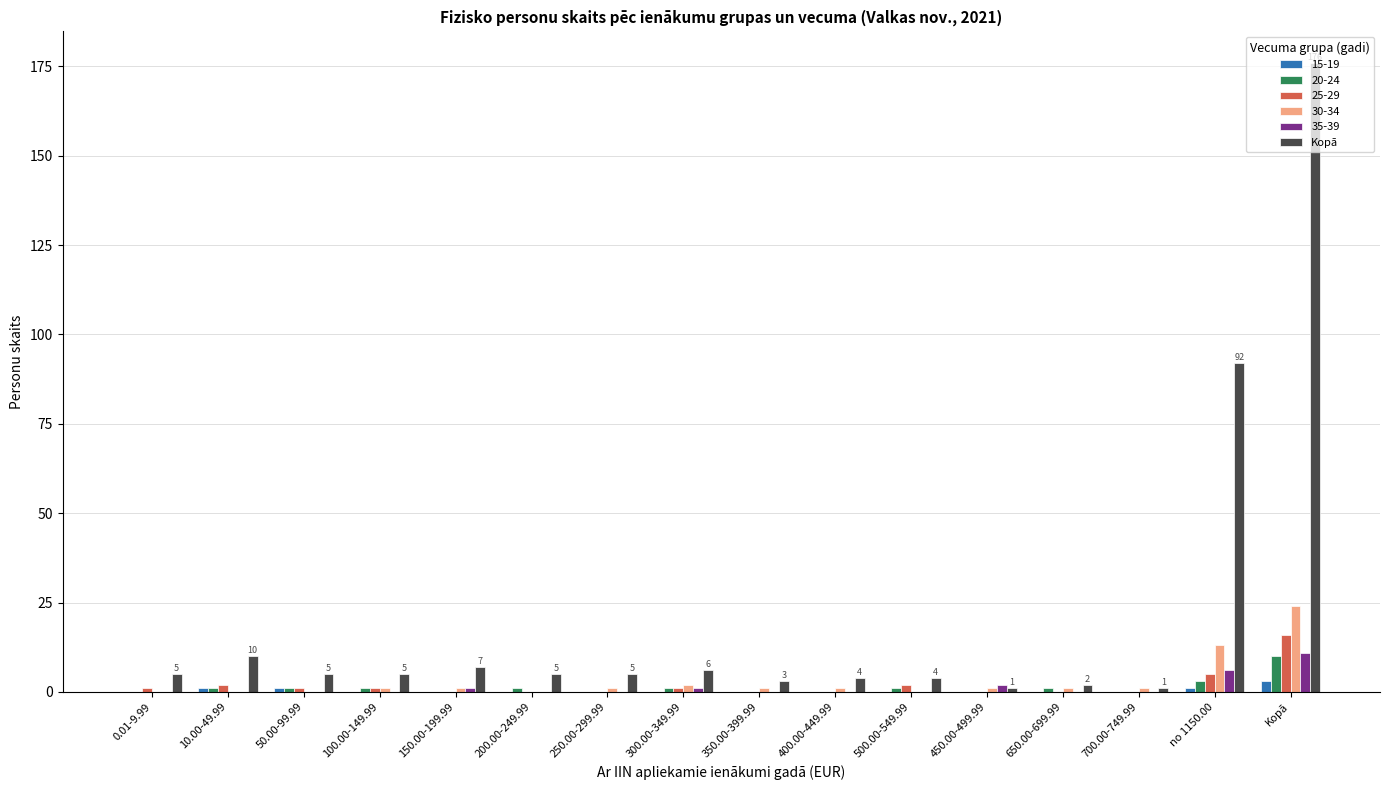

Which series has the largest total across all categories?

Kopā